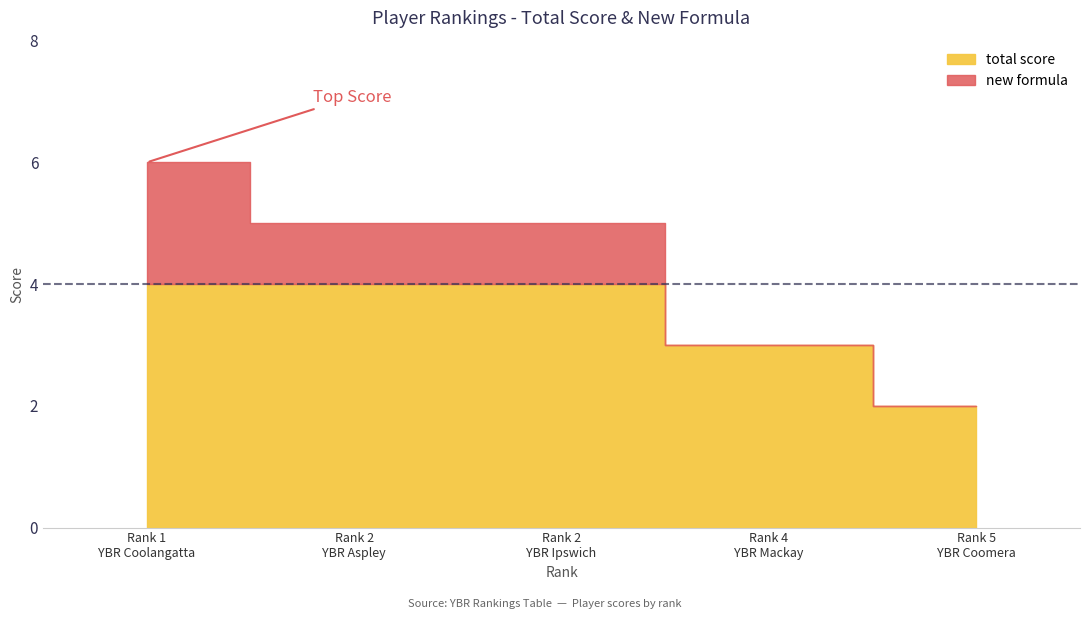

Is the value of total score at 4 greater than the value of new formula at 1?

Yes